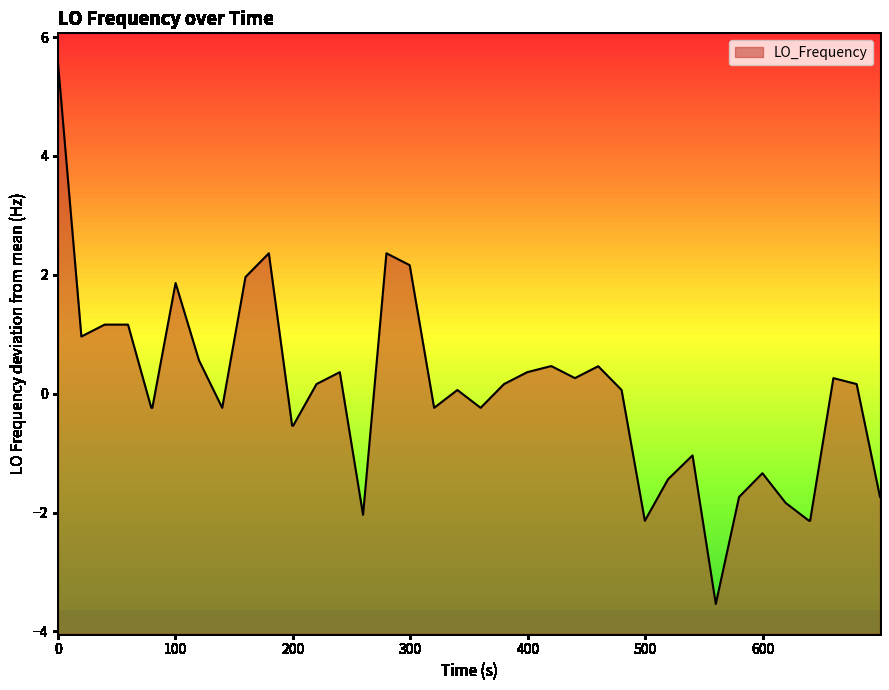

True or false: the data has more than 2 interior local peaks.

True